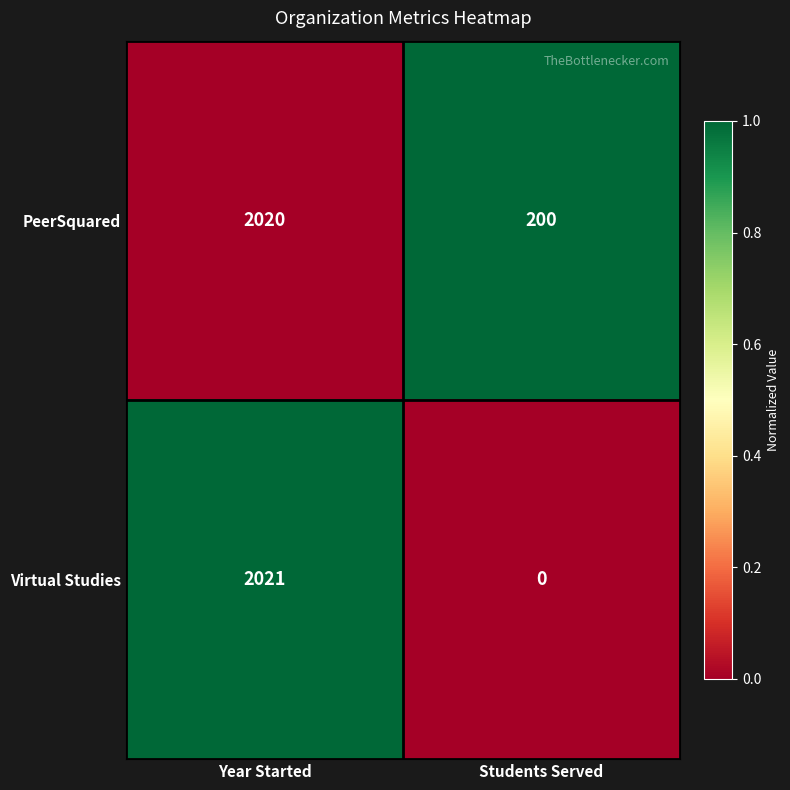

True or false: PeerSquared has a value of 284 at Students Served.

False